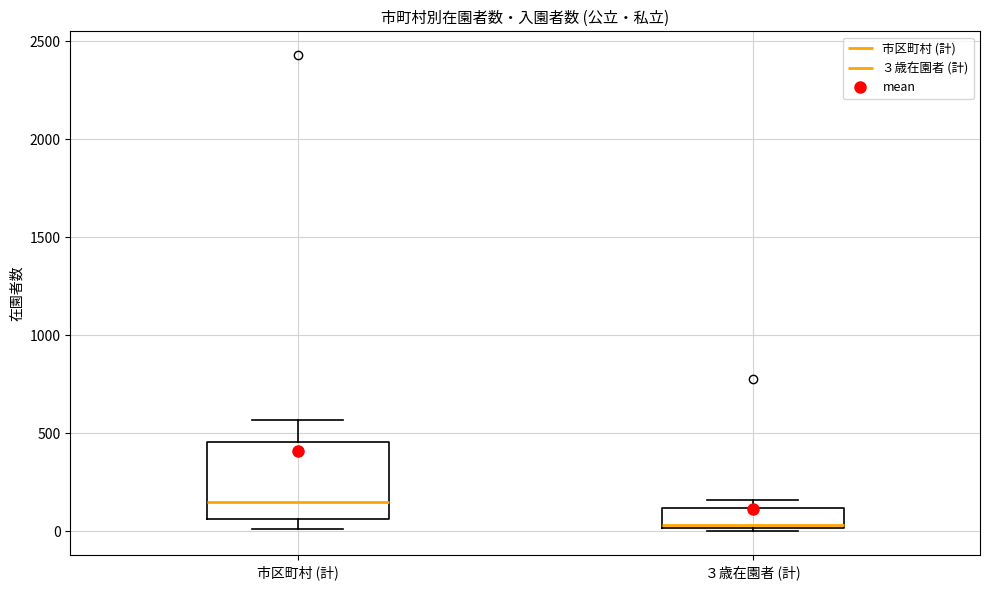

Comparing the boxes themselves (not the whiskers), which one is the tallest?

市区町村 (計)